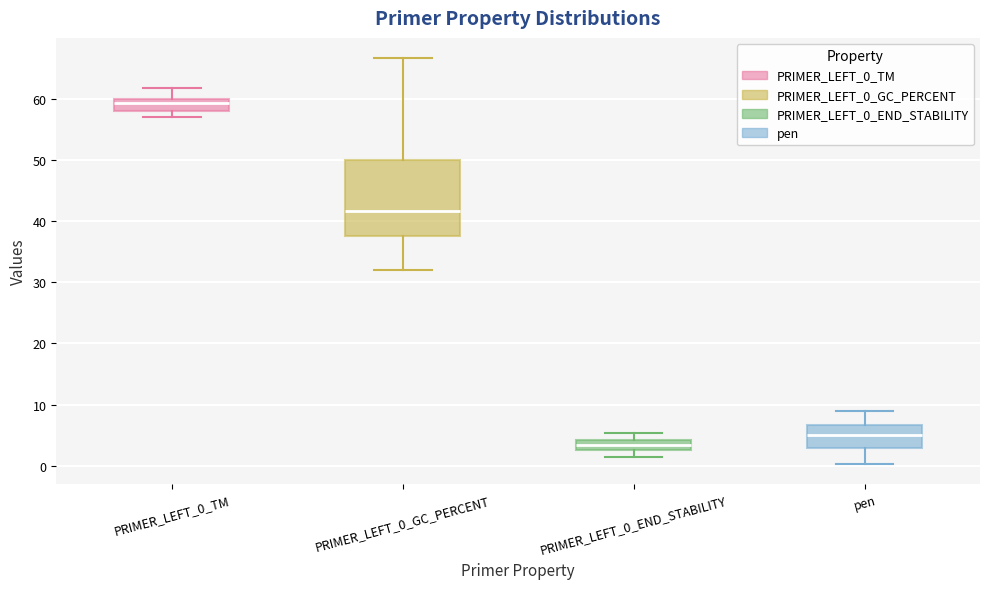

Reading left to right, transcribe this box plot: for each box, give where its median line is, the range the box spans, and where its two whiskers end, as read against the y-axis. The values are not printed on the chart, so give them approximately, as read against the axis.

PRIMER_LEFT_0_TM: median 59, box 58 to 60, whiskers 57 to 62
PRIMER_LEFT_0_GC_PERCENT: median 42, box 38 to 50, whiskers 32 to 67
PRIMER_LEFT_0_END_STABILITY: median 3 (inside the box), box 3 to 4, whiskers 1 to 5
pen: median 5, box 3 to 7, whiskers 0 to 9